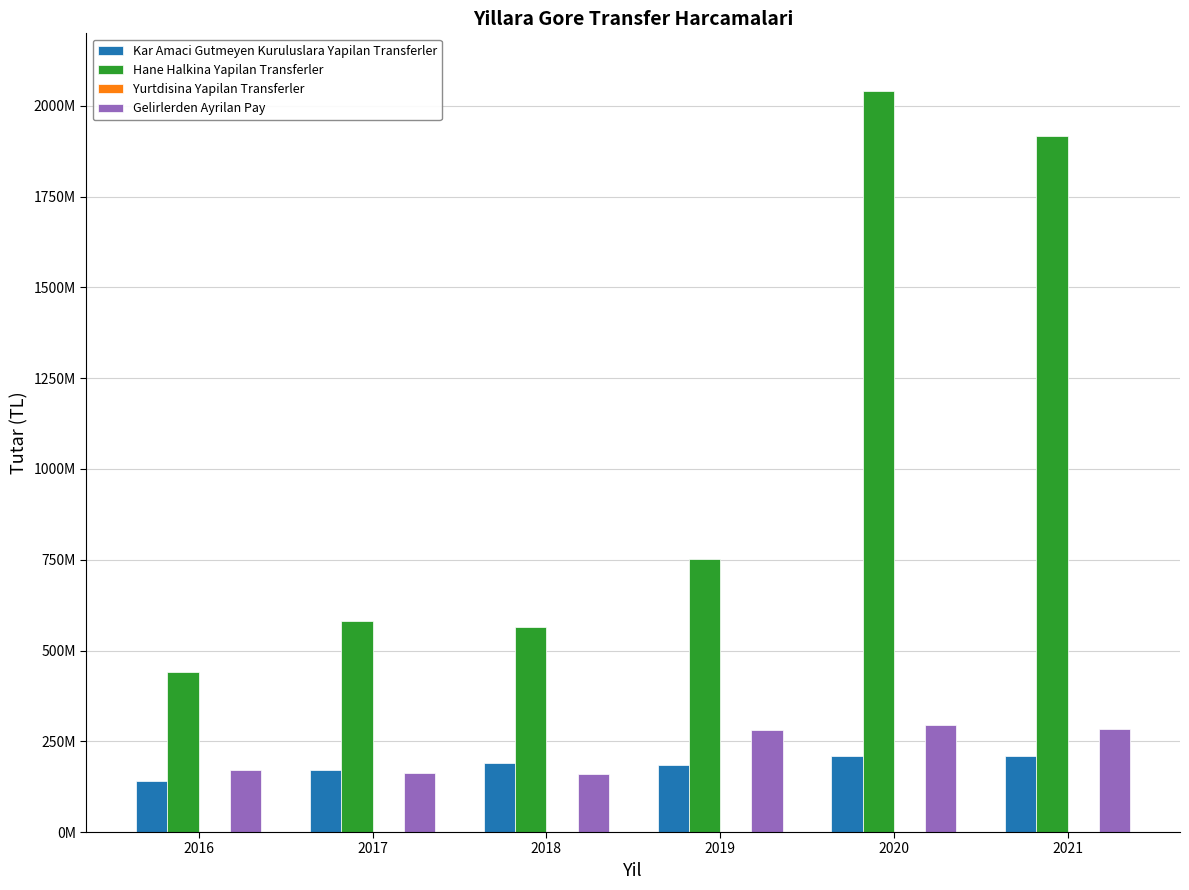

Are the bars grouped side by side (vs. stacked)?

Yes